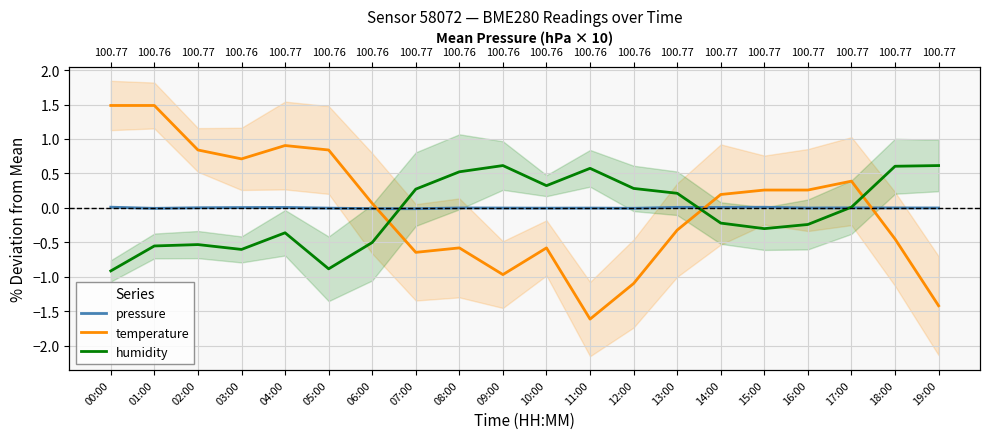

What is the approximate value of humidity at 01:00?

-0.6